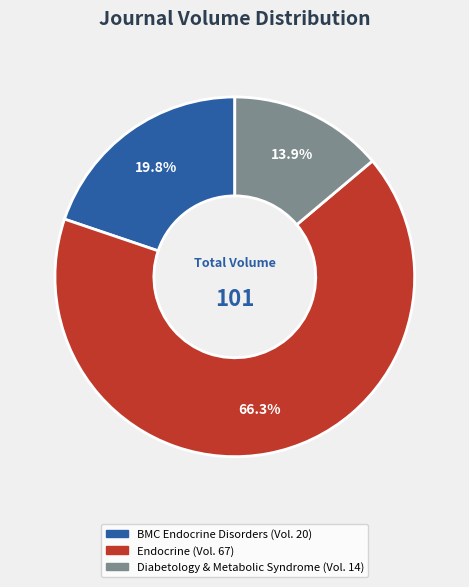

Rank the categories by value from highest to lowest.

Endocrine, BMC Endocrine Disorders, Diabetology & Metabolic Syndrome